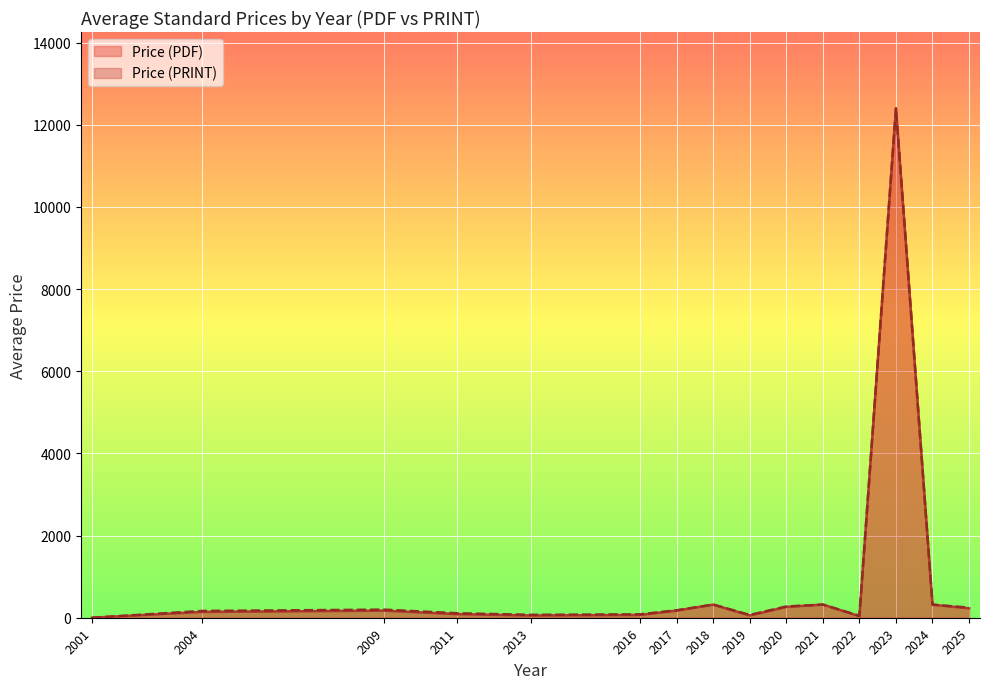

List the series in order of their peak value, lowest first.

Price (PDF), Price (PRINT)